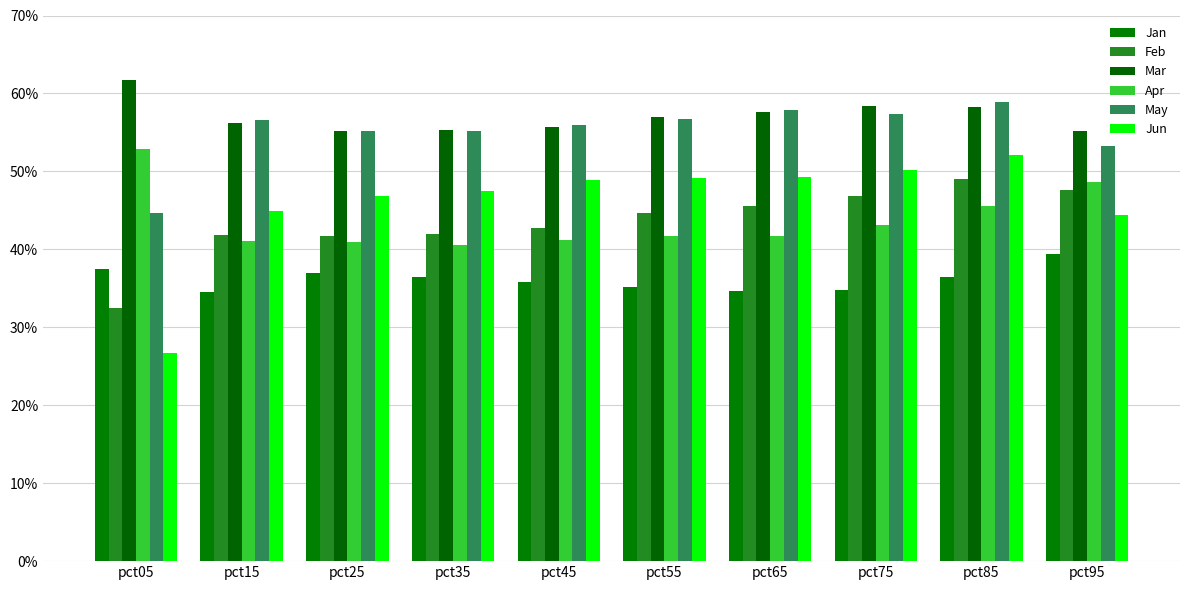

What is the value of the Apr bar at the 2nd from the left?

0.4